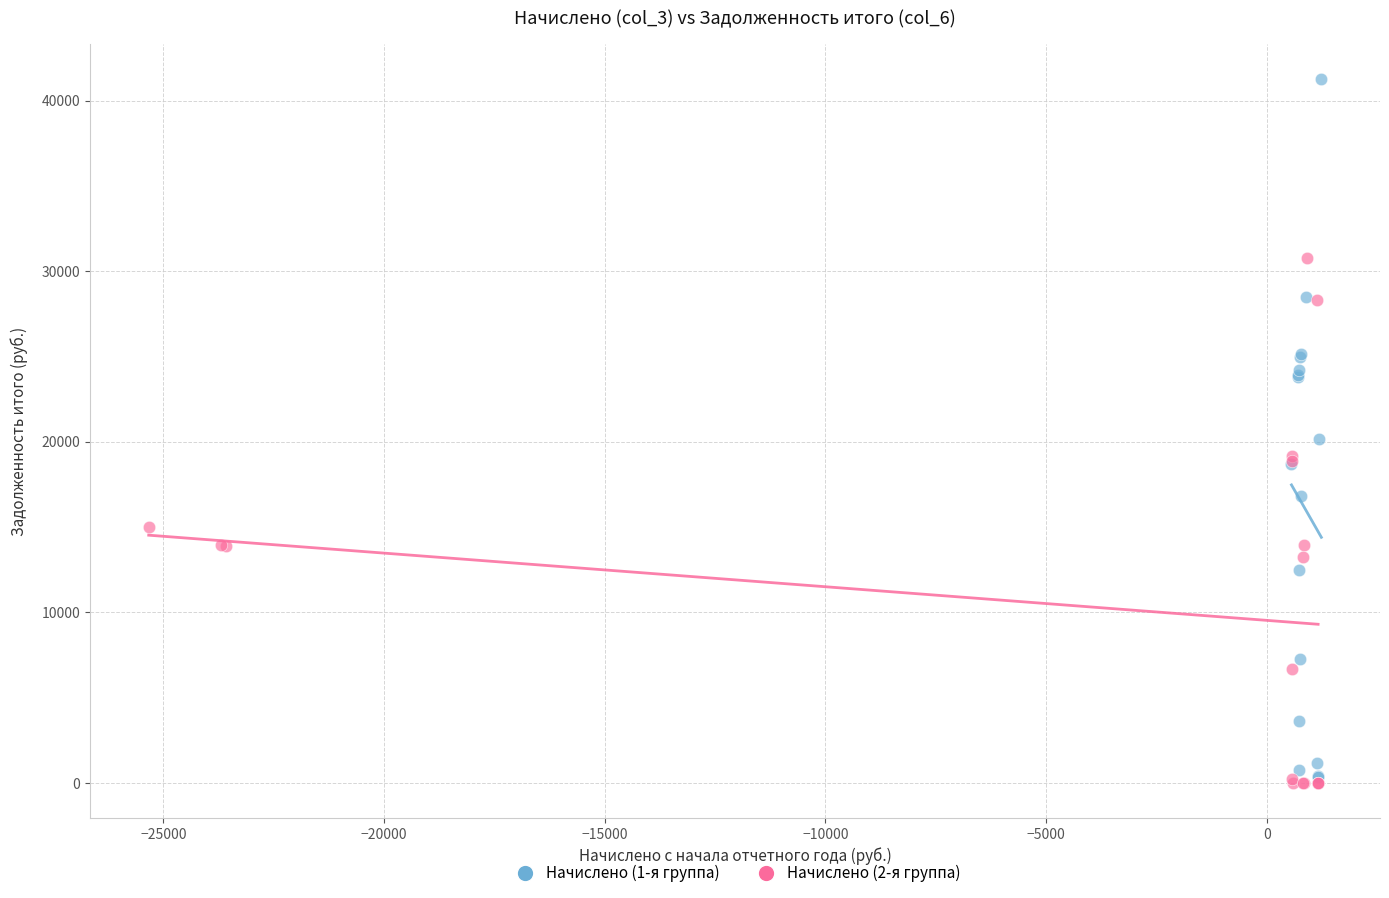

What are all the series names shown in the legend?

Начислено (1-я группа), Начислено (2-я группа)